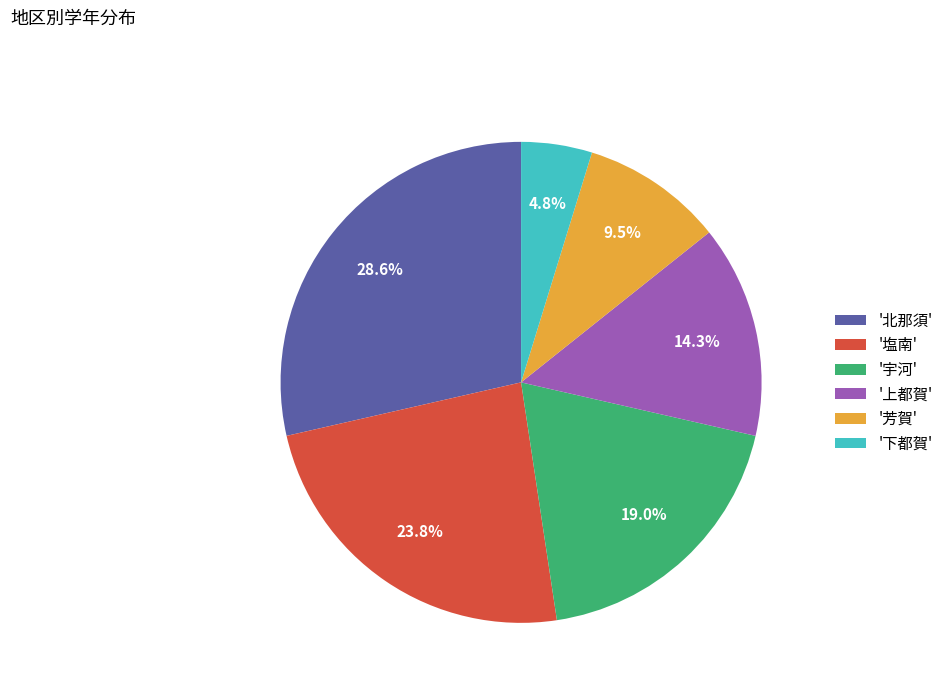

What is the smallest slice in the pie chart?

'下都賀'